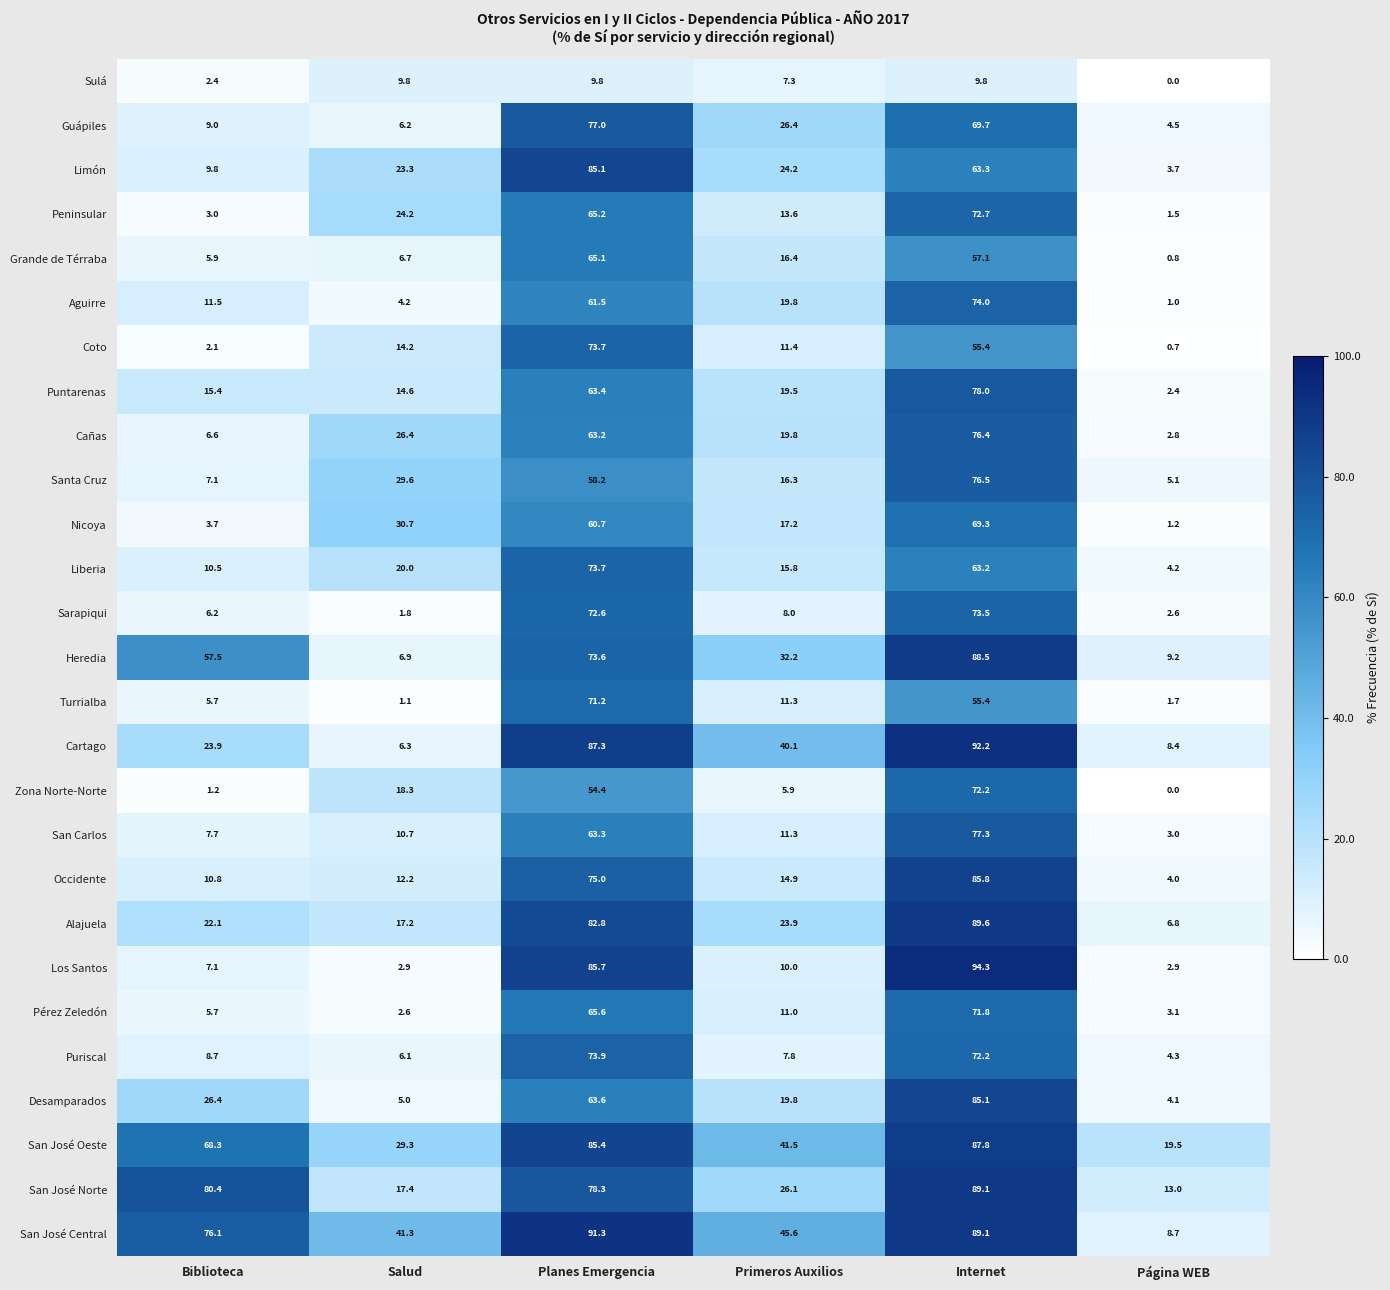

What is the approximate value of Turrialba at Internet?

55.4